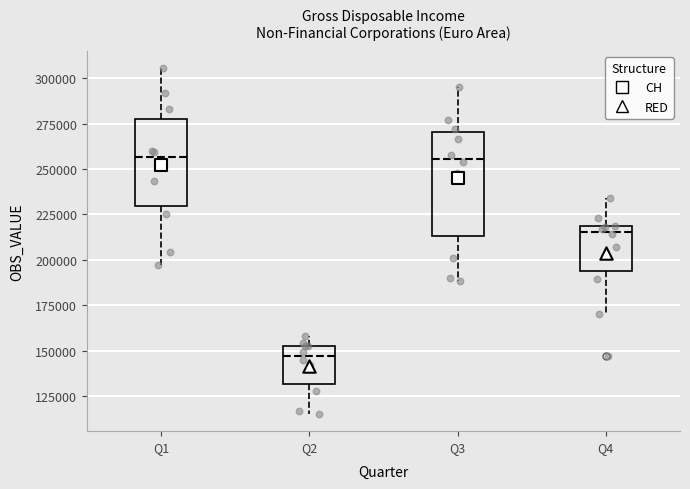

Comparing the boxes themselves (not the whiskers), which one is the tallest?

Q3